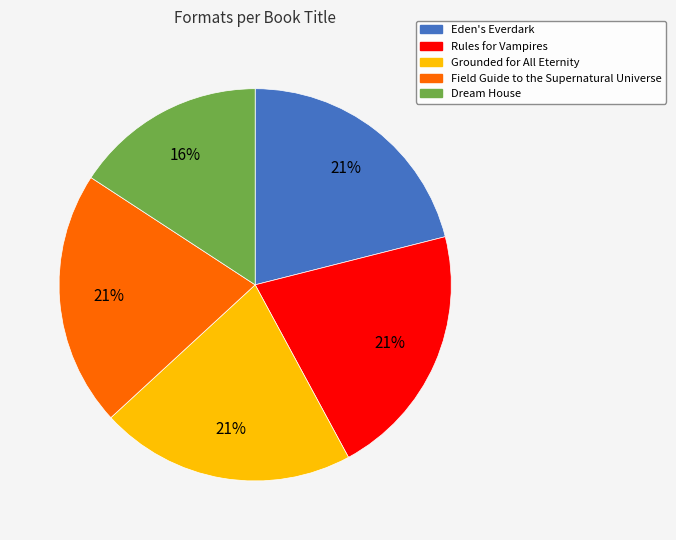

What is the ratio of the value at Grounded for All Eternity to the value at Field Guide to the Supernatural Universe?

1.0